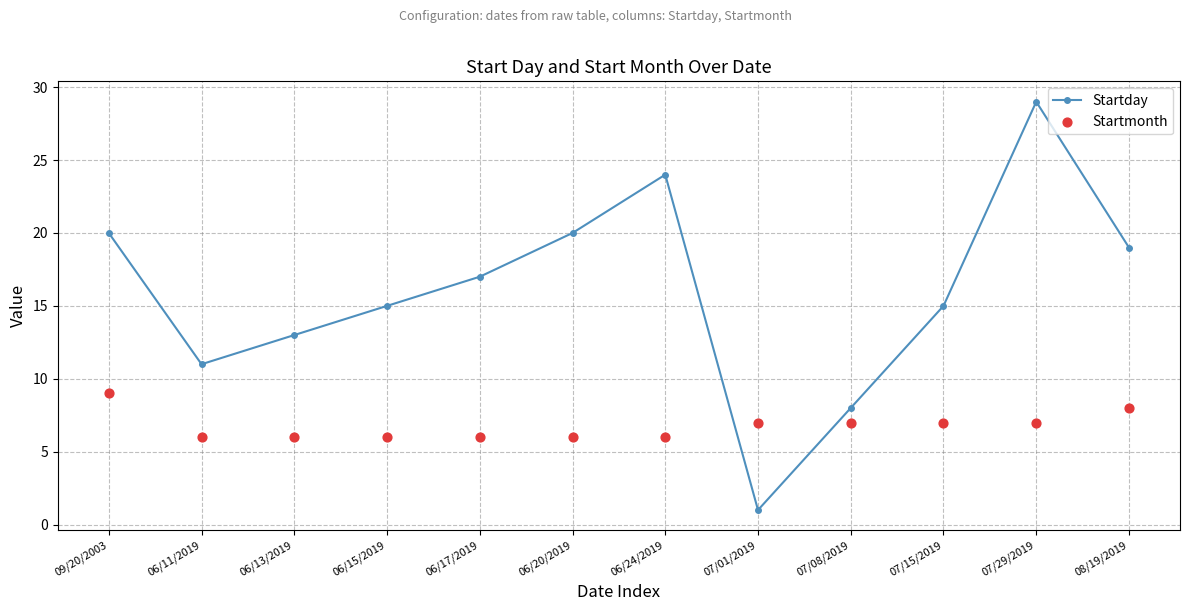

Which series has the largest total across all categories?

Startday